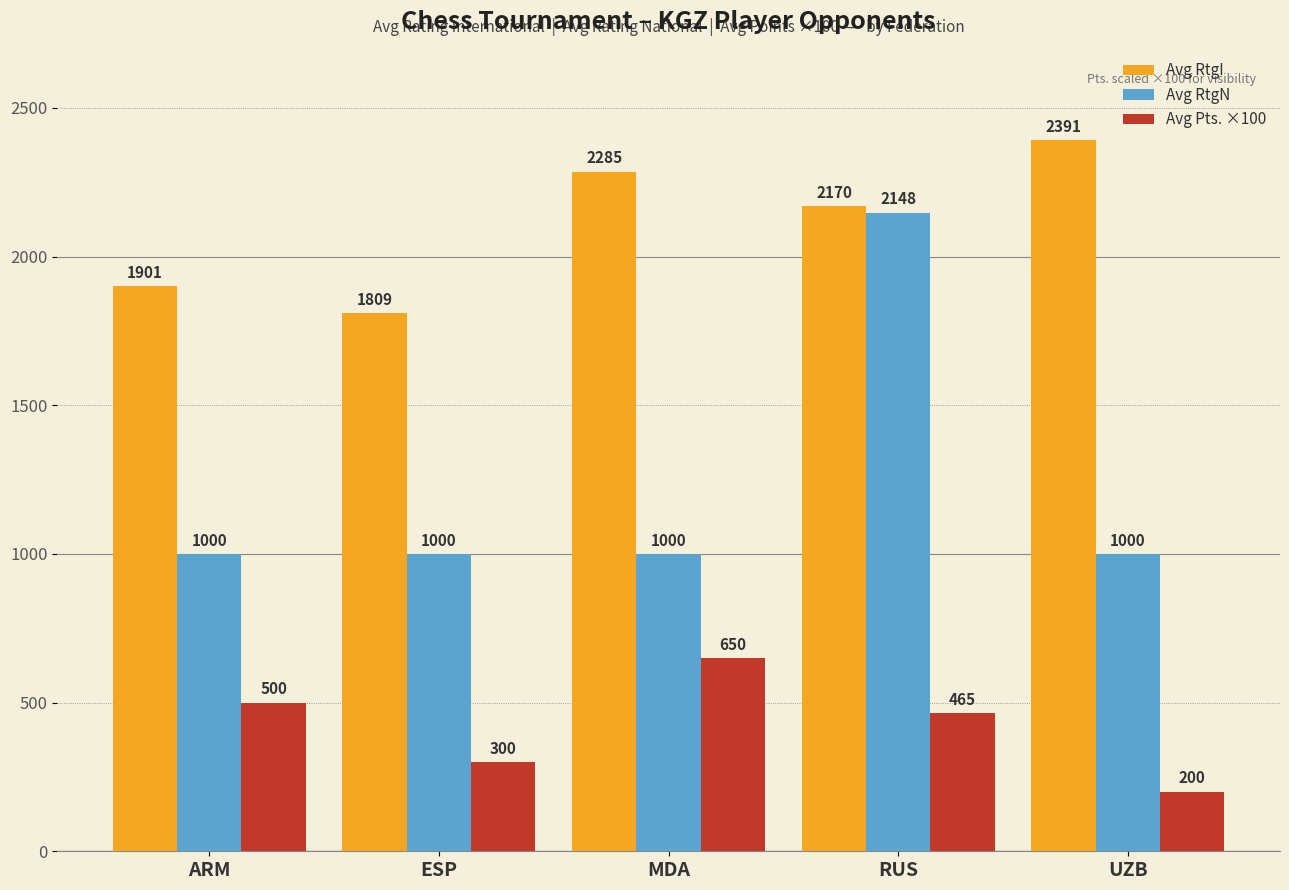

What is the minimum value for Avg RtgI?

1809.0